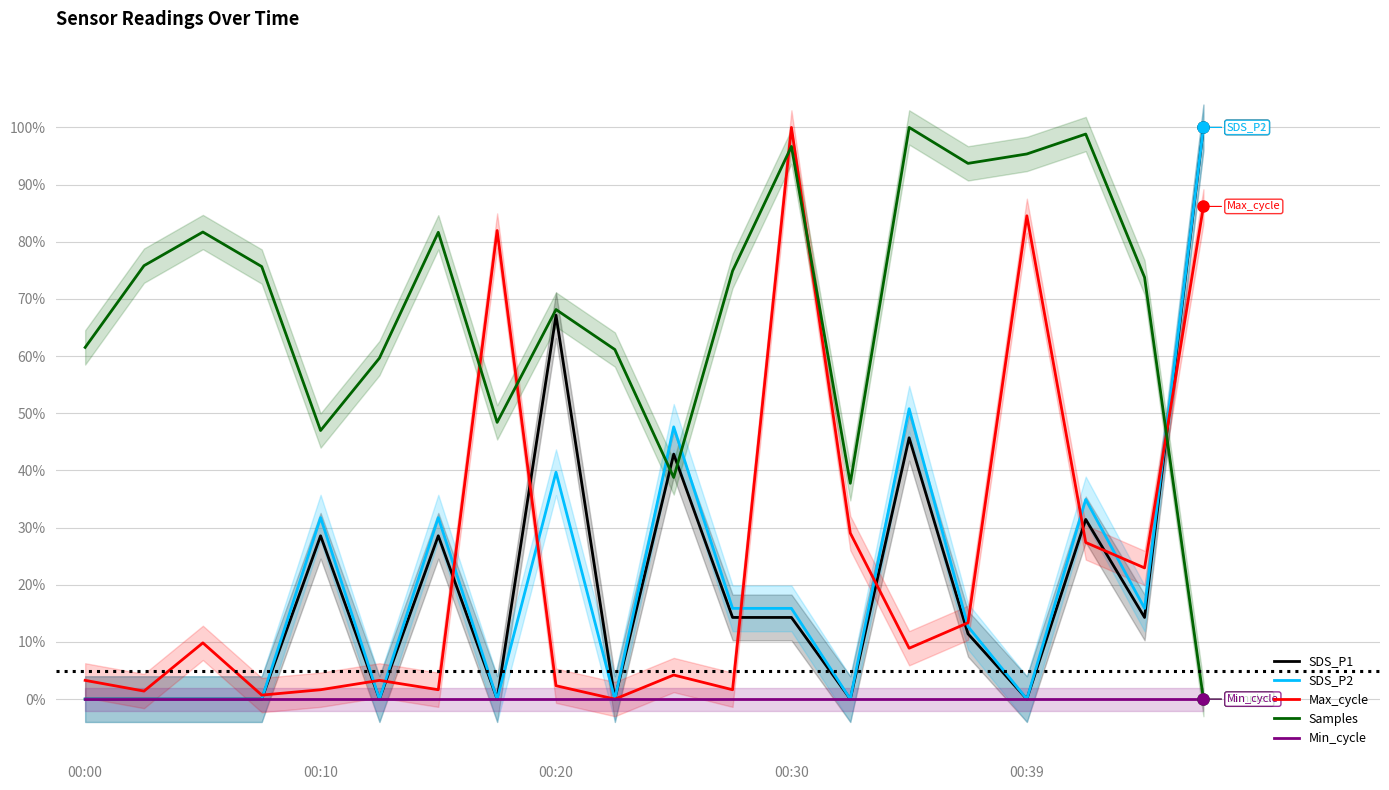

How many data points in SDS_P1 are above 0?

11